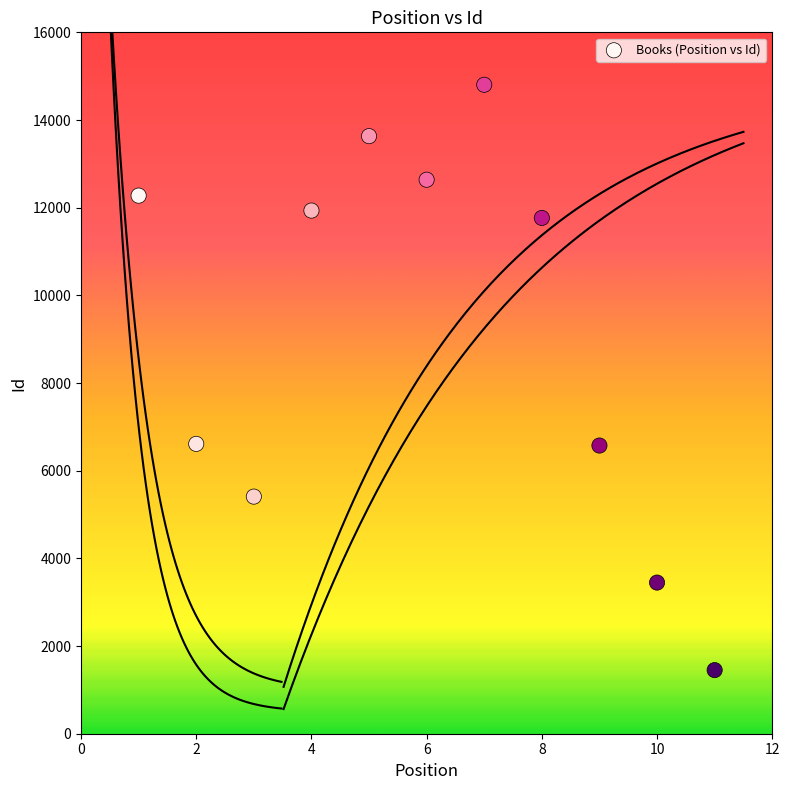

What is the average Y value?

9140